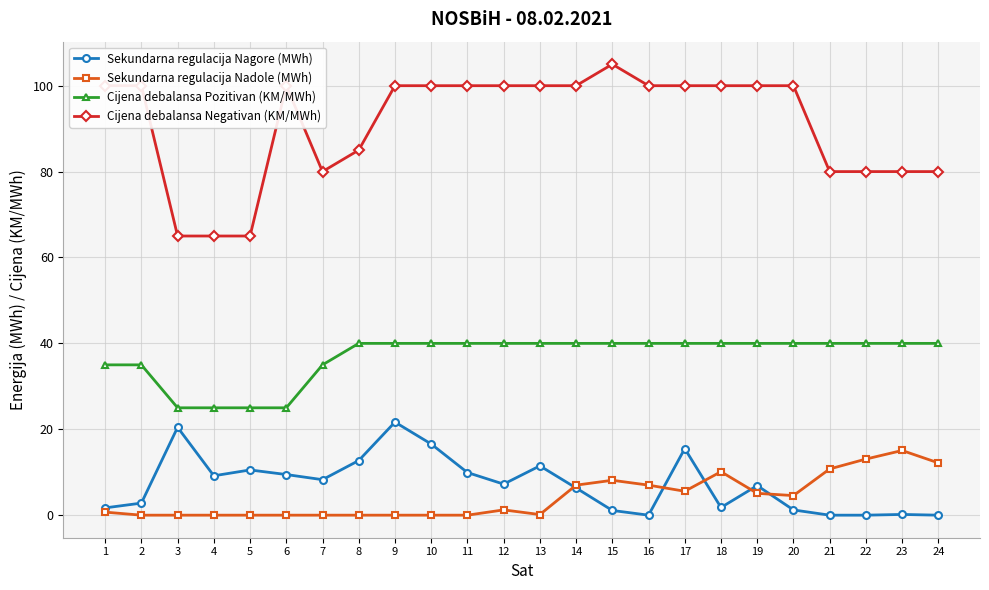

True or false: Sekundarna regulacija Nadole (MWh) has a value of 7.2 at 24.

False